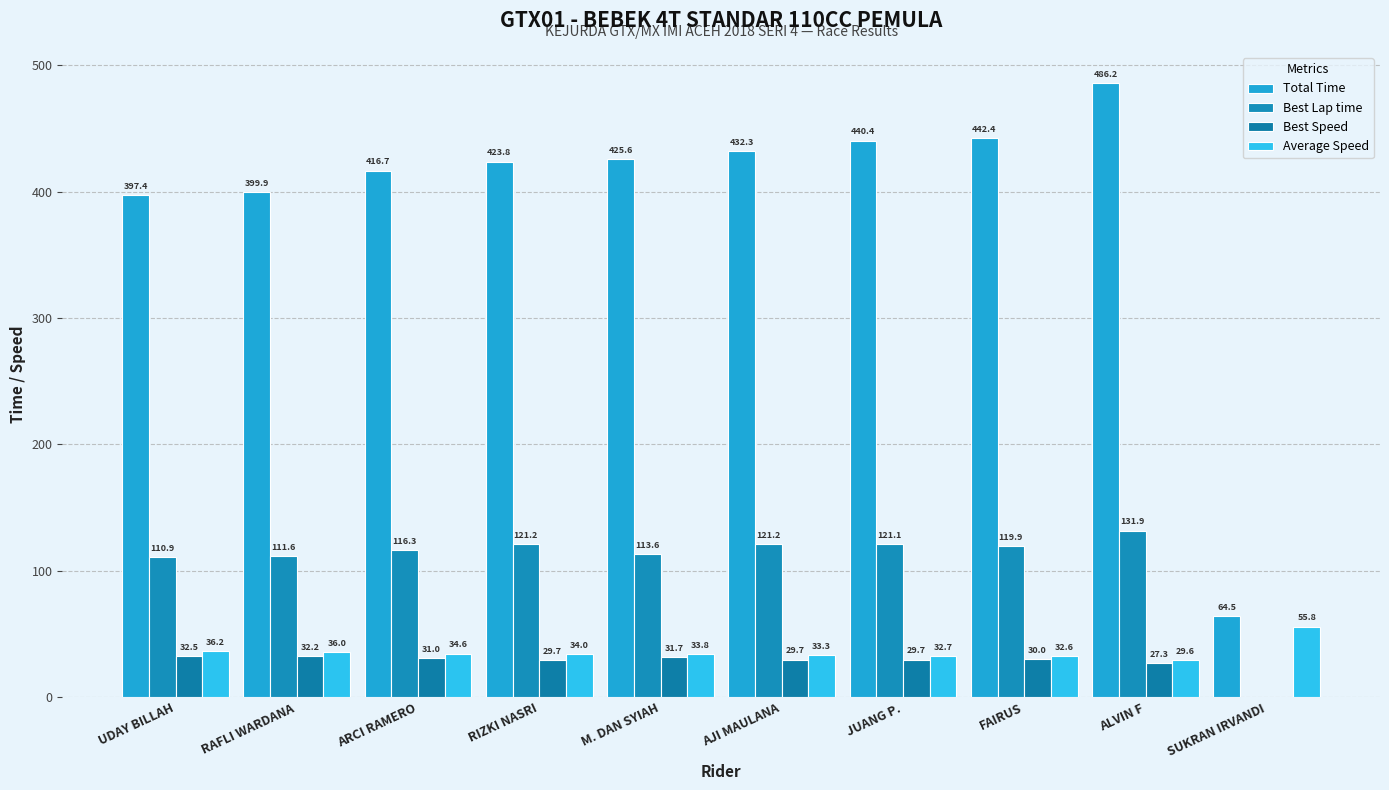

At which category does the chart reach its peak across all series?

ALVIN F